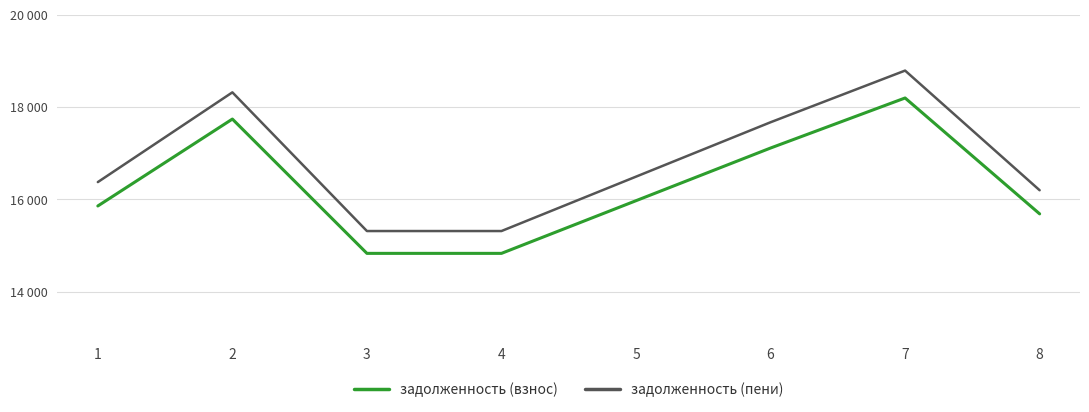

Reading right to left, what are all the values shown in this chart?

задолженность (взнос): 15685.0	18194.6	17110.8	15970.1	14829.4	14829.4	17738.2	15856.0
задолженность (пени): 16196.5	18788.0	17668.8	16490.9	15313.0	15313.0	18316.6	16373.0